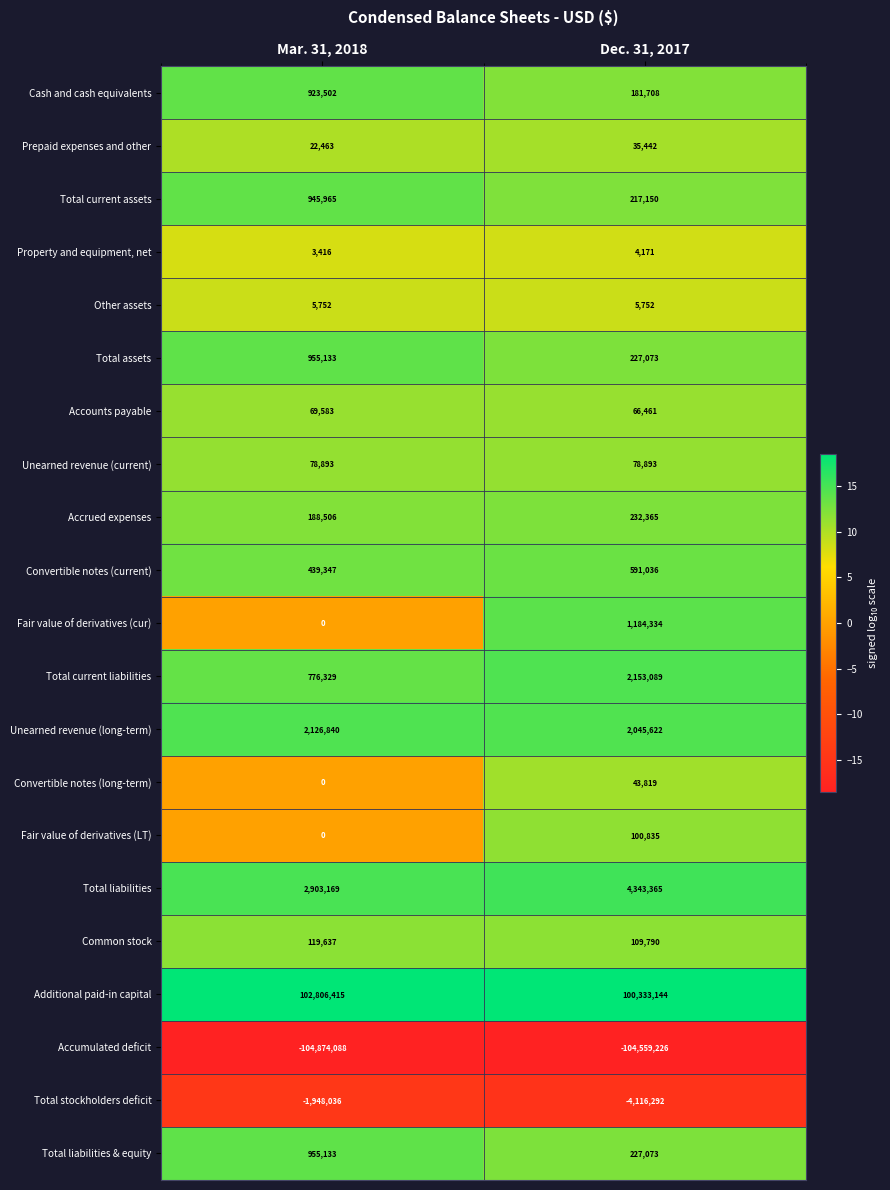

What is the sum of the Total liabilities & equity values at Dec. 31, 2017 and Mar. 31, 2018?

1182206